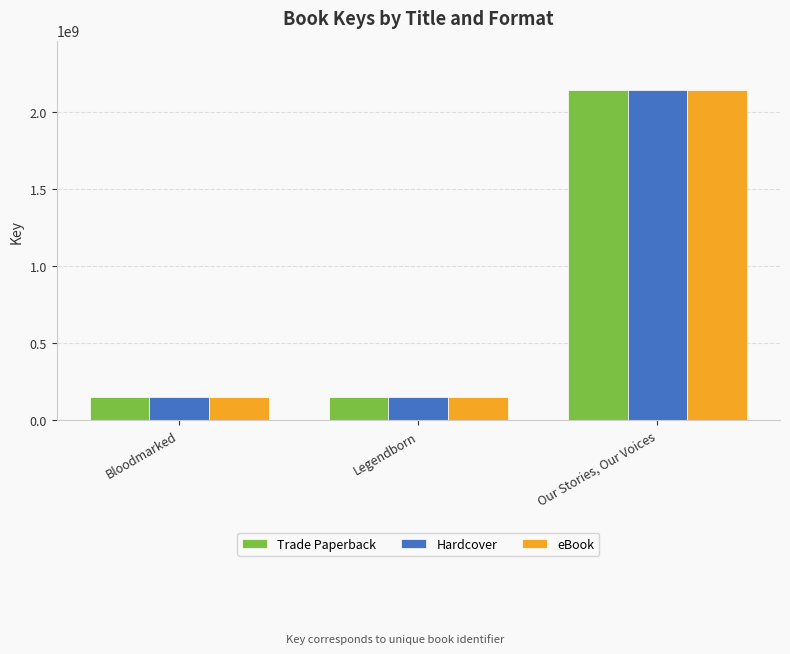

At which label is Trade Paperback closest to 1144736426?

Bloodmarked